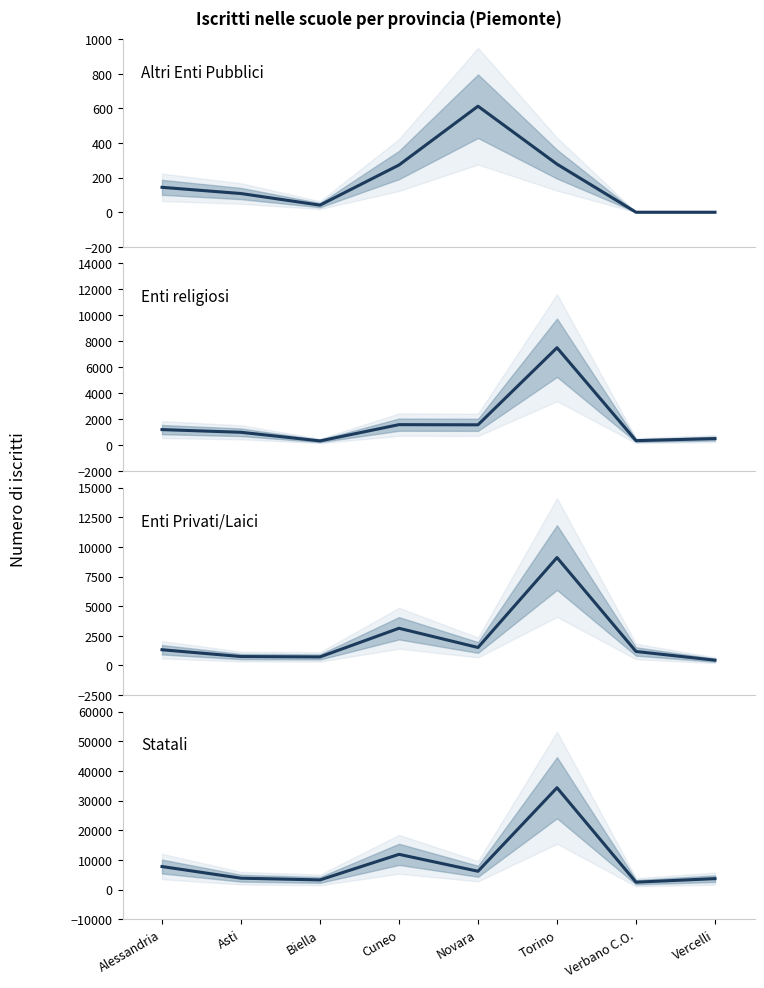

What is the sum of all Statali values?

73577